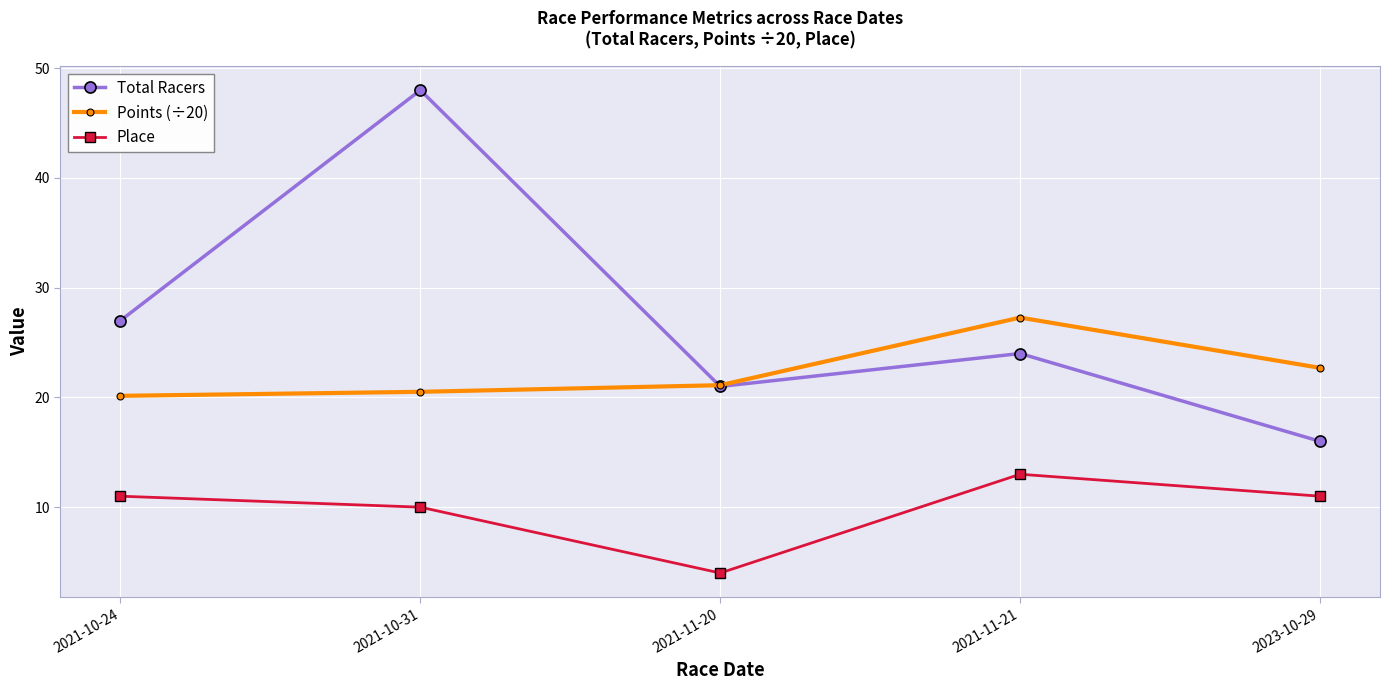

Which series has the widest spread of values?

Total Racers